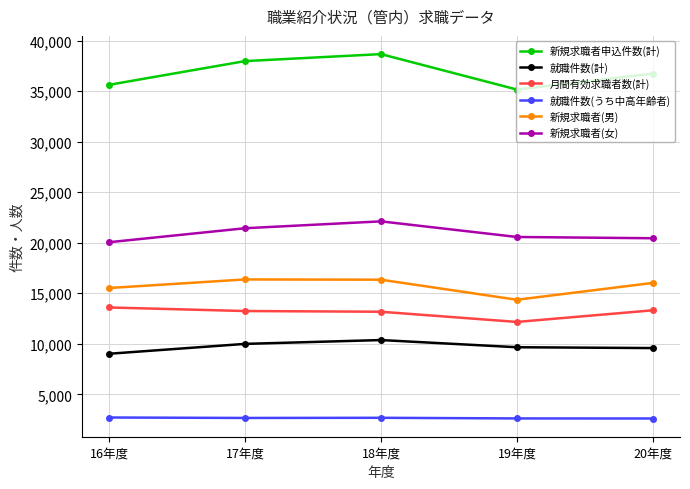

How many distinct data groups are displayed?

6